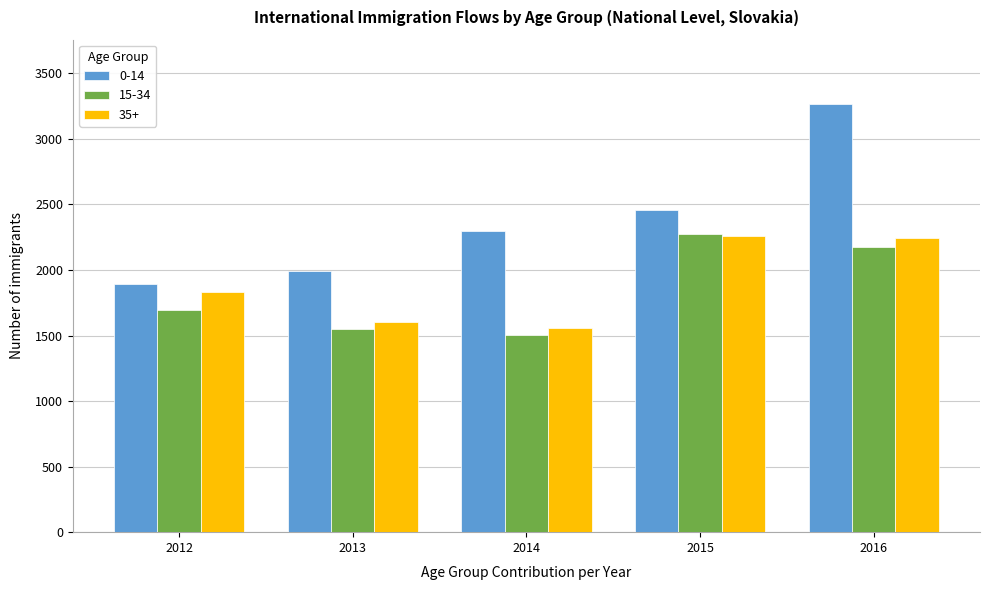

Reading left to right, list all the values displayed in this chart.

0-14: 1892	1994	2300	2460	3267
15-34: 1693	1549	1503	2277	2178
35+: 1834	1606	1554	2260	2241